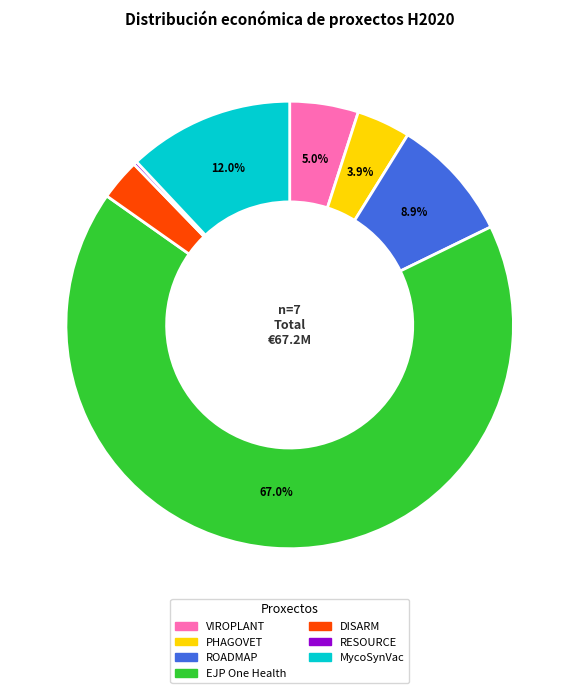

Is it true that EJP One Health is 81% of the pie?

False